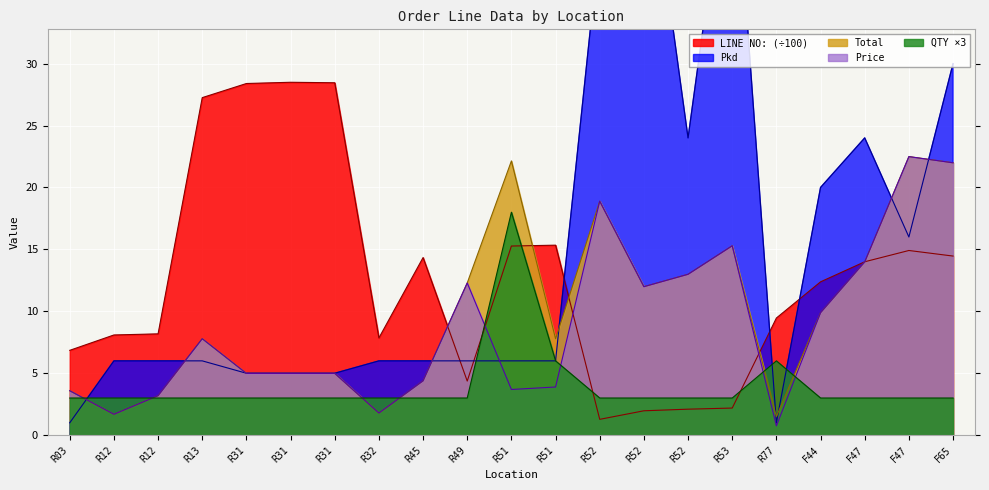

Where do Pkd and Total first cross each other?

R03 and R12